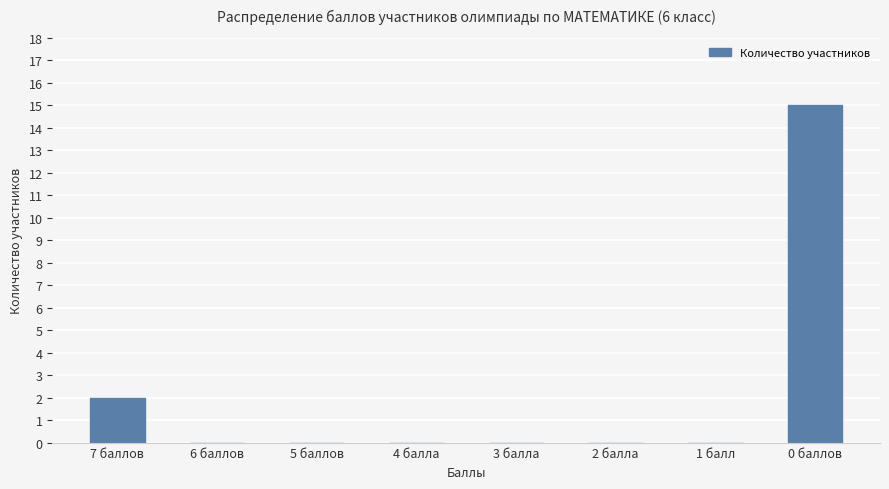

What is the change in value from 2 балла to 0 баллов?

+15